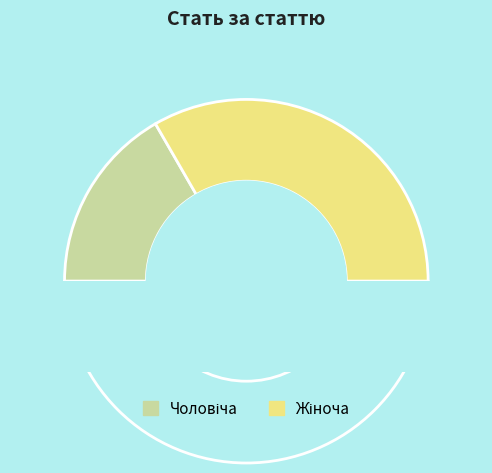

What is the majority slice?

Жіноча